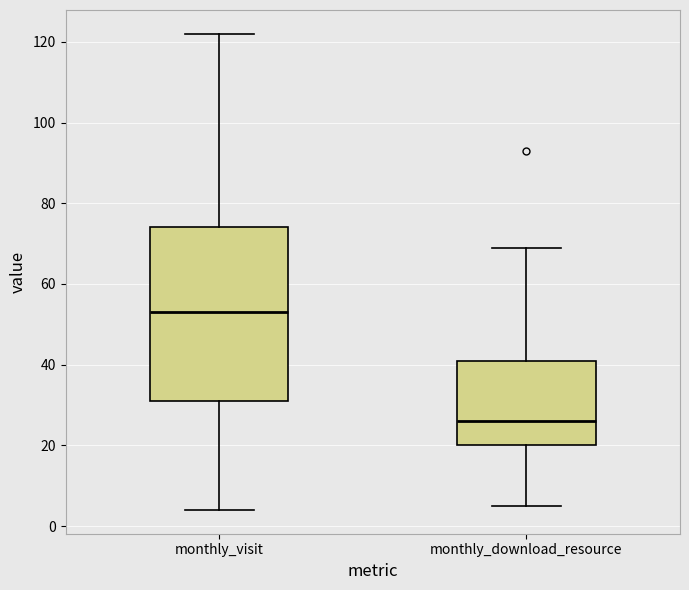

Which box has the highest median line?

monthly_visit